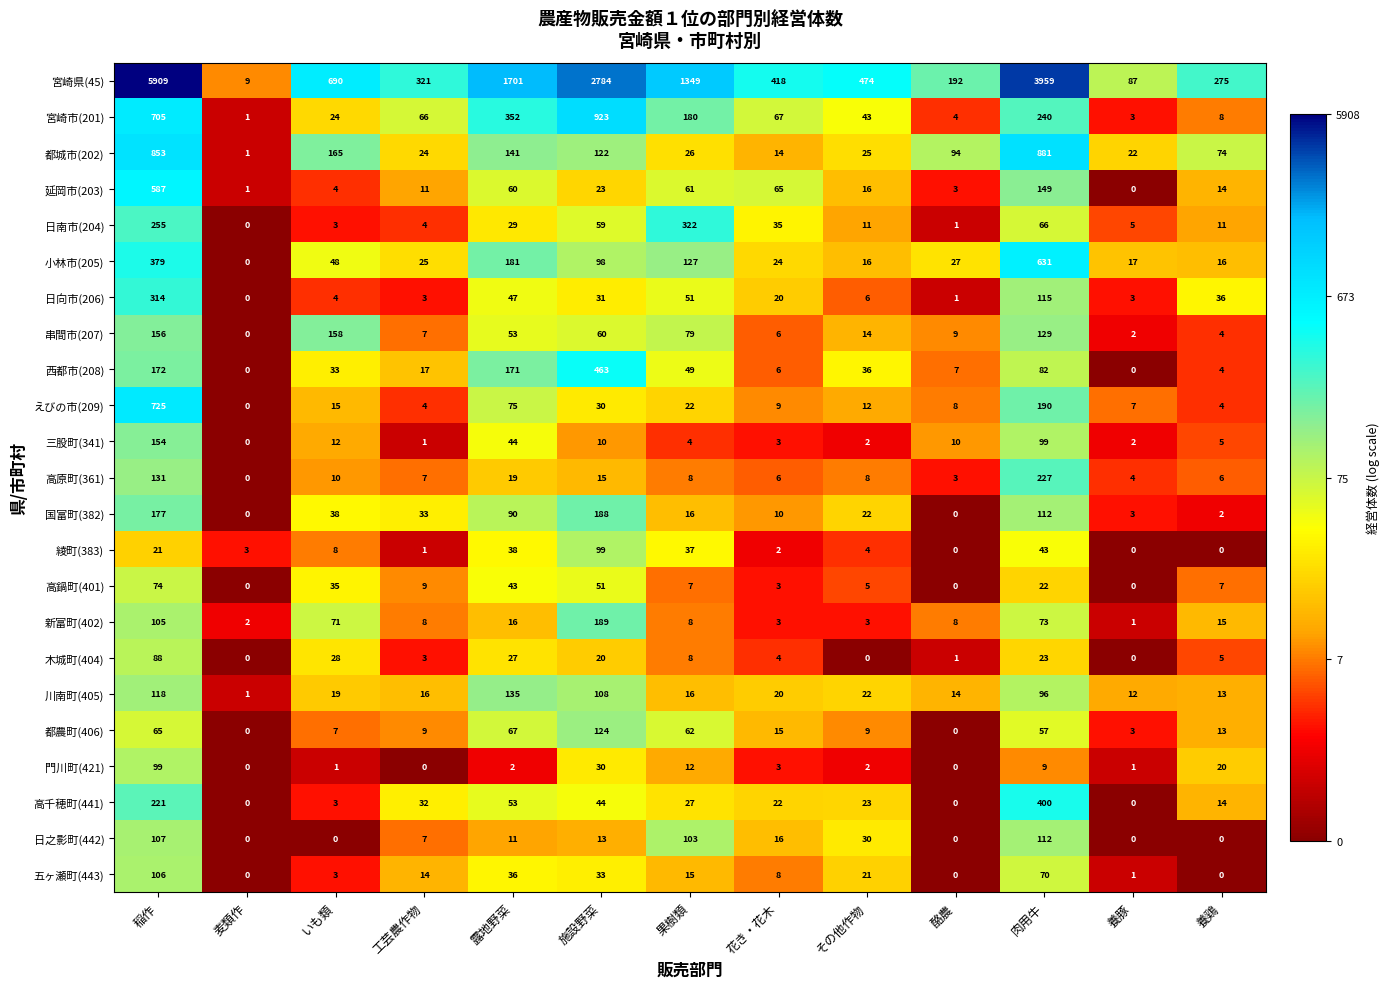

What is the sum of all 新富町(402) values?

502